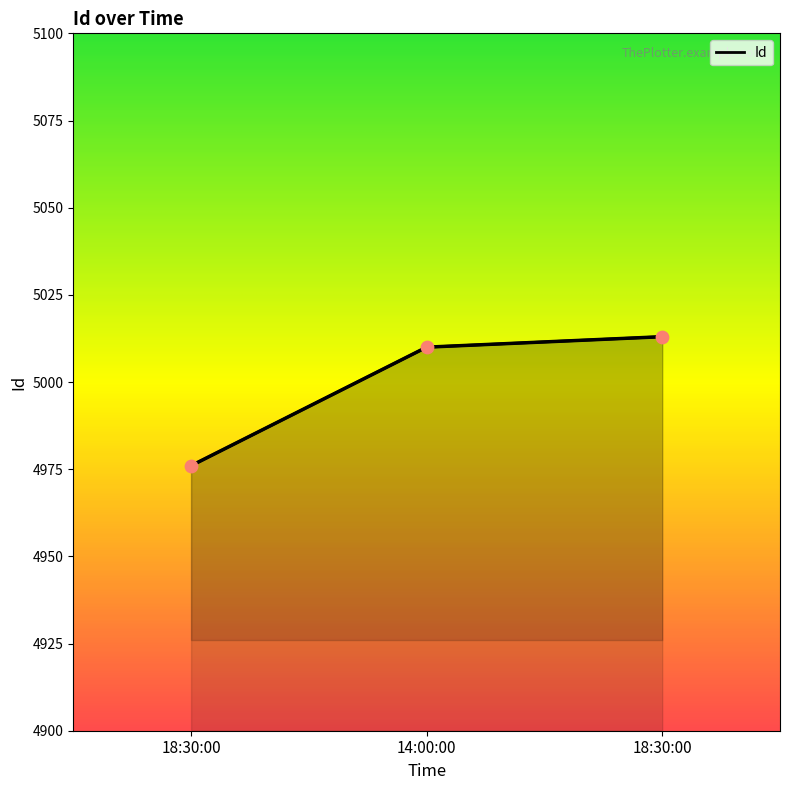

Approximately how many times larger is the value at 14:00:00 compared to 18:30:00?

1.0